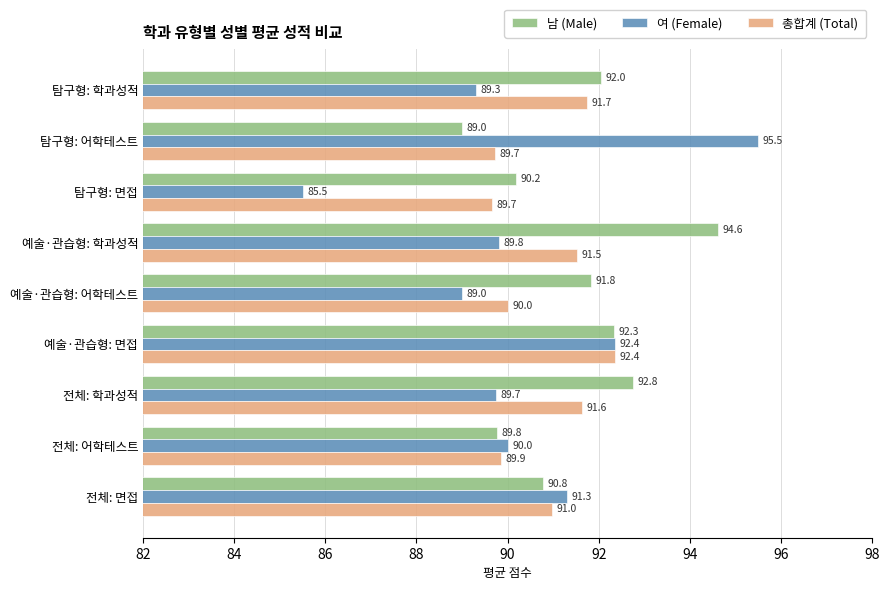

Rank the series by their average value, from highest to lowest.

남 (Male), 총합계 (Total), 여 (Female)